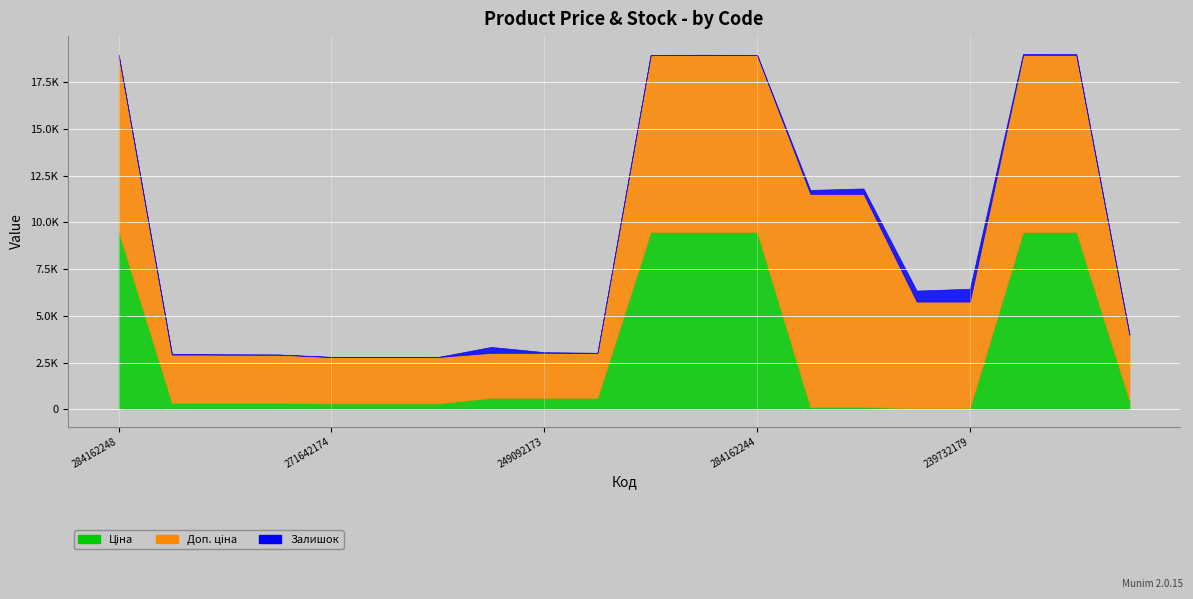

What is the greatest value displayed?

11410.0